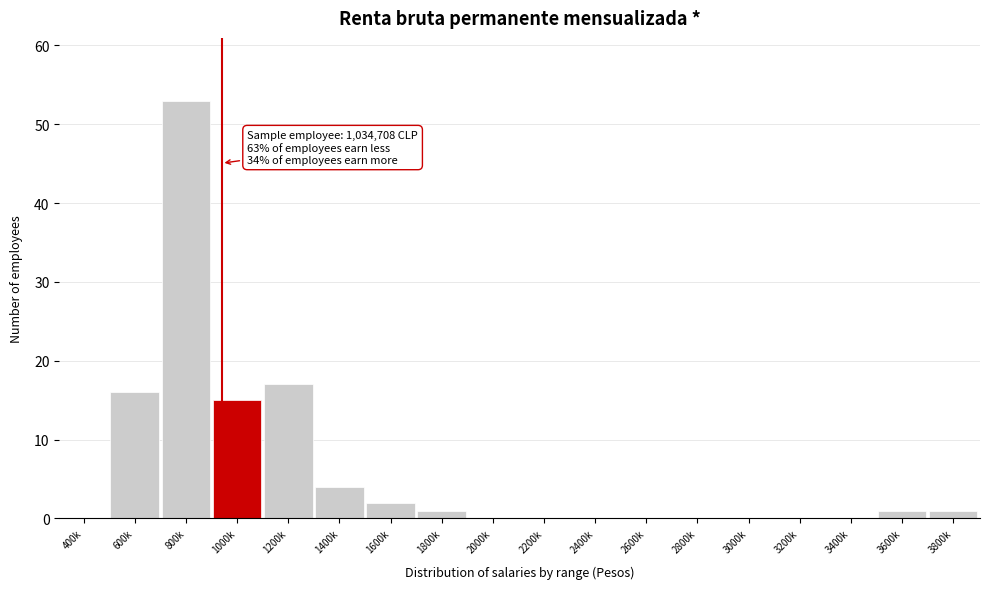

Reading left to right, what are all the values shown in this chart?

400k=0	600k=16	800k=53	1000k=15	1200k=17	1400k=4	1600k=2	1800k=1	2000k=0	2200k=0	2400k=0	2600k=0	2800k=0	3000k=0	3200k=0	3400k=0	3600k=1	3800k=1